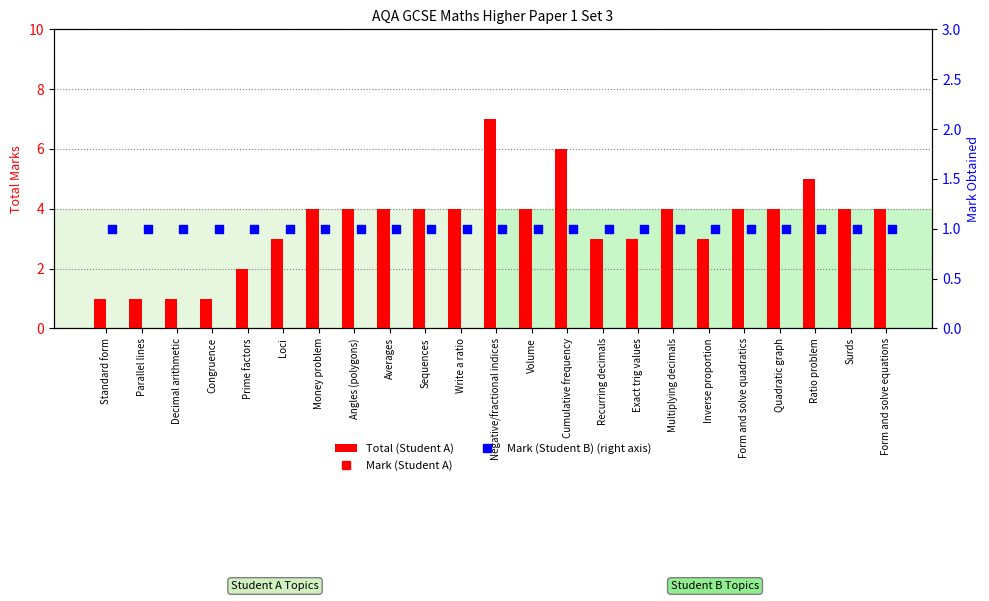

Is the value of Mark (Student A) at Surds greater than the value of Mark (Student B) at Angles (polygons)?

No